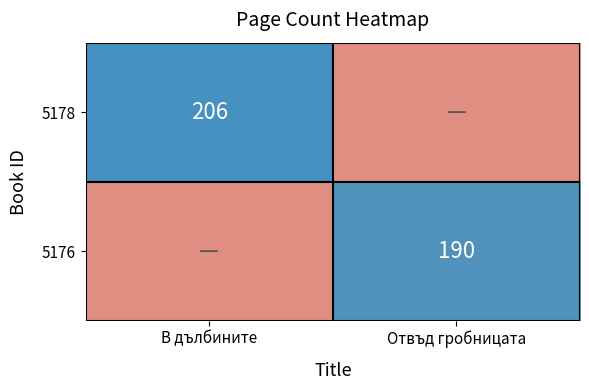

Is the value of 5178 at В дълбините greater than the value of 5176 at Отвъд гробницата?

Yes